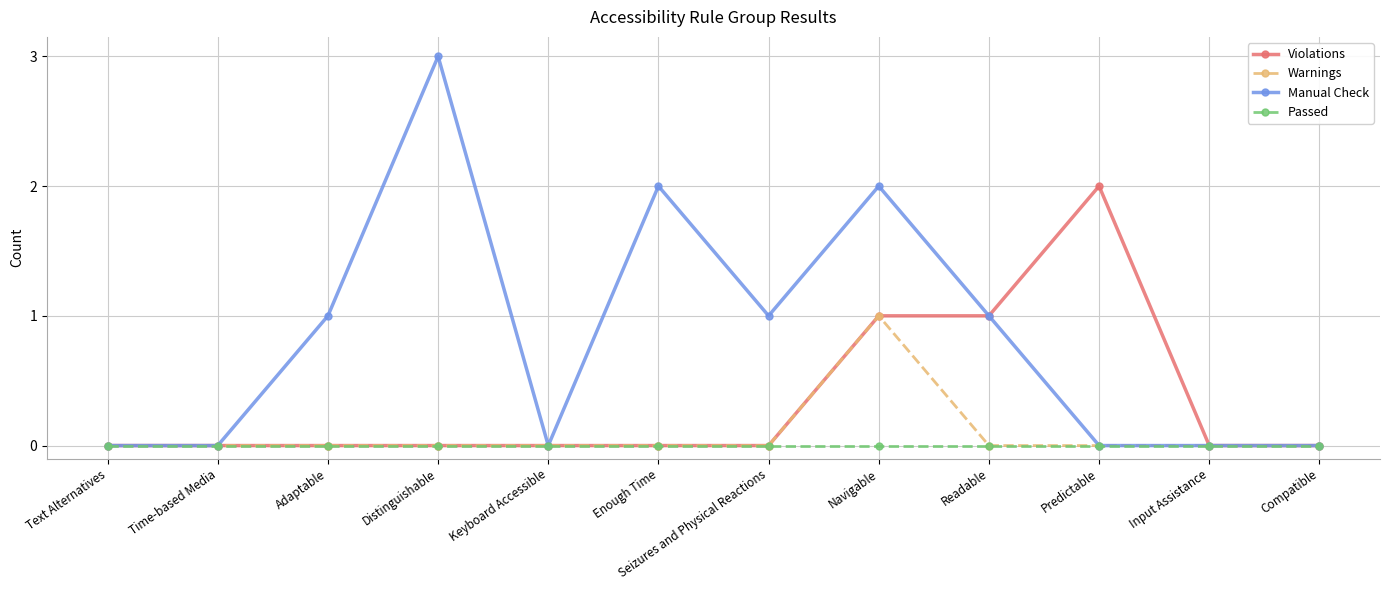

How many categories are shown in the chart?

12